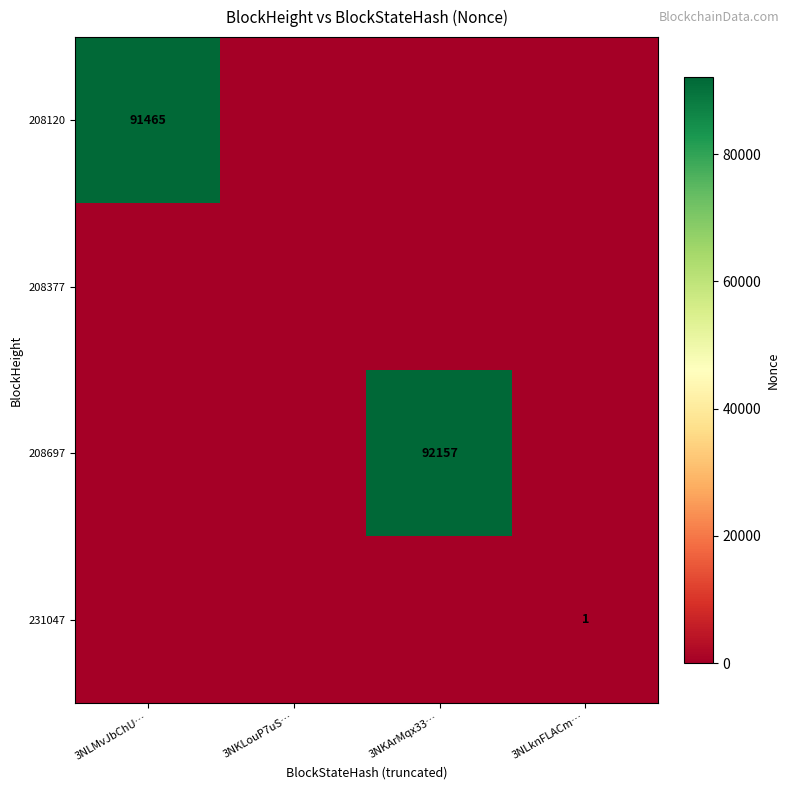

Is it true that 208120 equals 91465 at 3NLMvJbChU…?

True